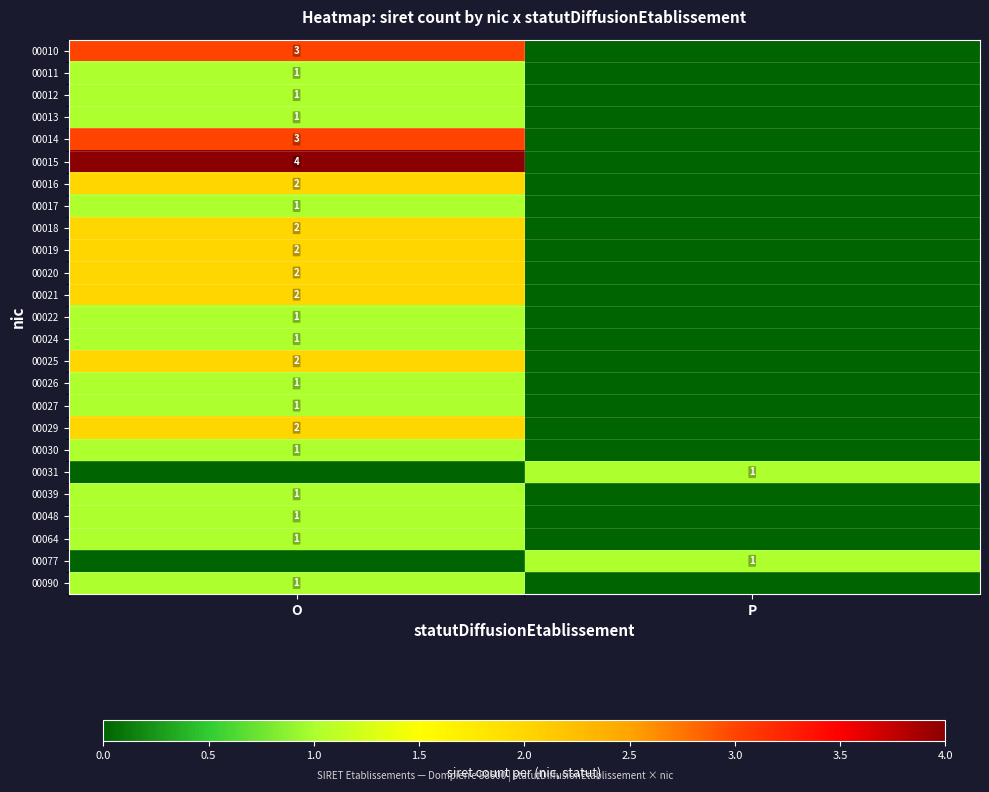

Is it true that 00012 equals 1 at O?

True